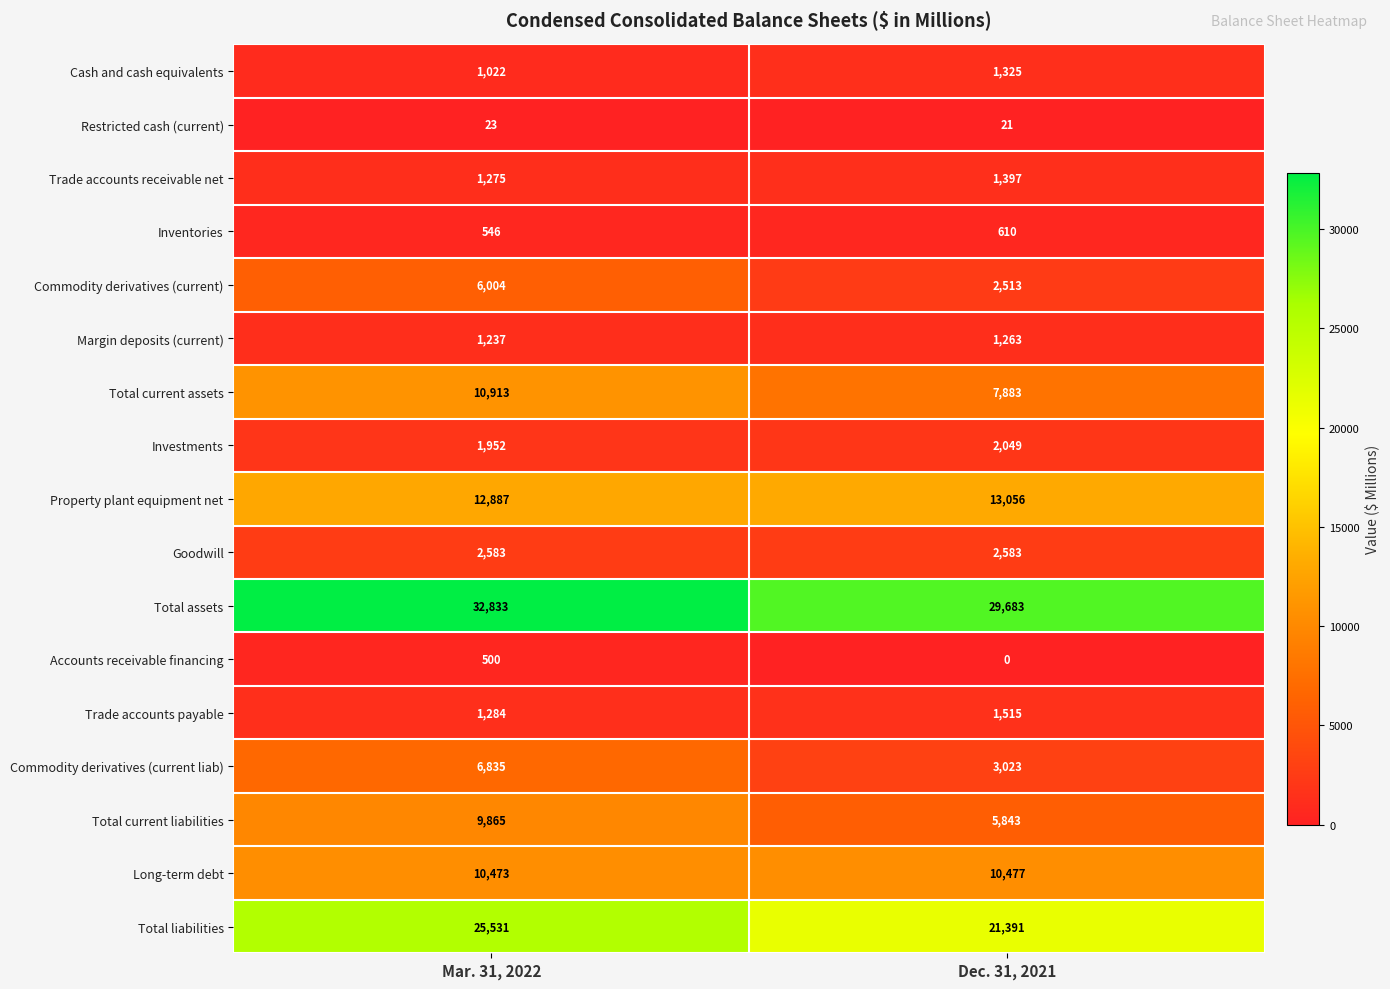

Which label corresponds to the largest value in the chart?

Mar. 31, 2022